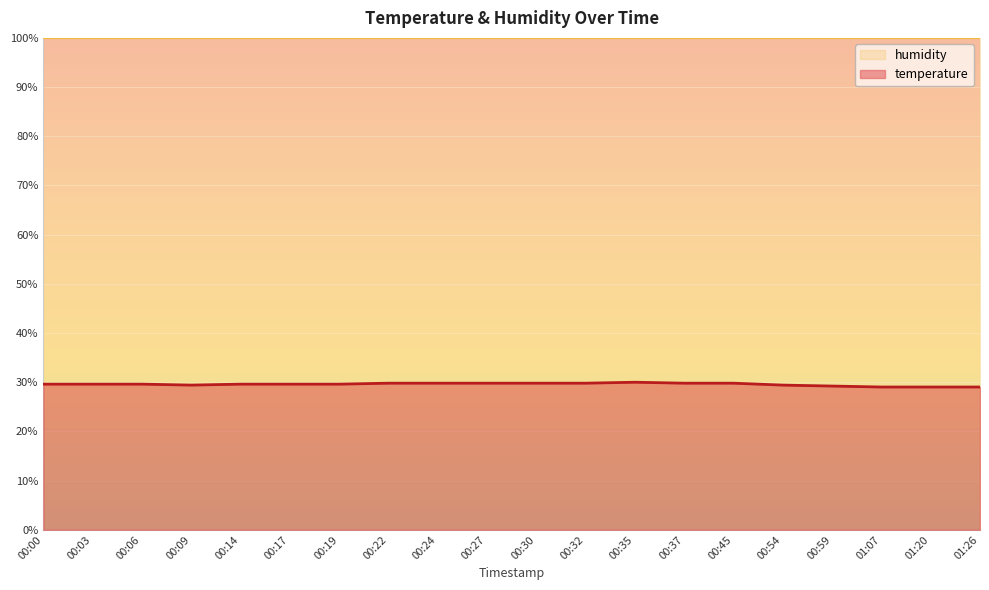

The chart shows a value of 29.6 at 00:00. True or false?

True